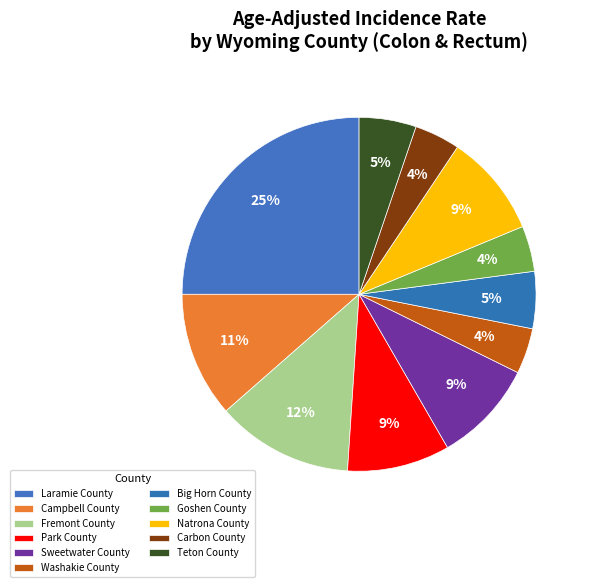

To the nearest percent, what portion does Campbell County represent?

11%